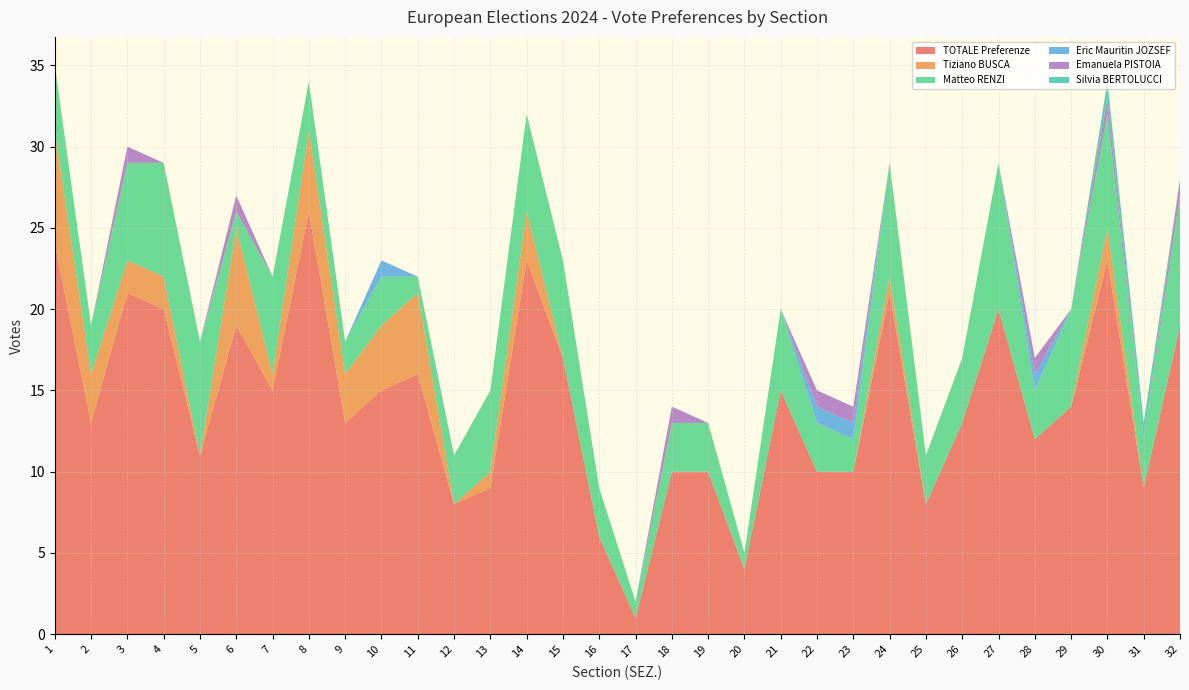

Reading right to left, list all the values displayed in this chart.

TOTALE Preferenze: 19	9	23	14	12	20	13	8	21	10	10	15	4	10	10	1	6	17	23	9	8	16	15	13	26	15	19	11	20	21	13	24
Tiziano BUSCA: 0	0	2	0	0	0	0	0	1	0	0	0	0	0	0	0	0	0	3	1	0	5	4	3	5	1	6	0	2	2	3	7
Matteo RENZI: 8	3	7	6	3	9	4	3	7	2	3	5	1	3	3	1	3	6	6	5	3	1	3	2	3	6	1	7	7	6	3	4
Eric Mauritin JOZSEF: 0	0	0	0	1	0	0	0	0	1	1	0	0	0	0	0	0	0	0	0	0	0	1	0	0	0	0	0	0	0	0	0
Emanuela PISTOIA: 1	0	1	0	1	0	0	0	0	1	1	0	0	0	1	0	0	0	0	0	0	0	0	0	0	0	1	0	0	1	0	0
Silvia BERTOLUCCI: 0	1	1	0	0	0	0	0	0	0	0	0	0	0	0	0	0	0	0	0	0	0	0	0	0	0	0	0	0	0	0	0